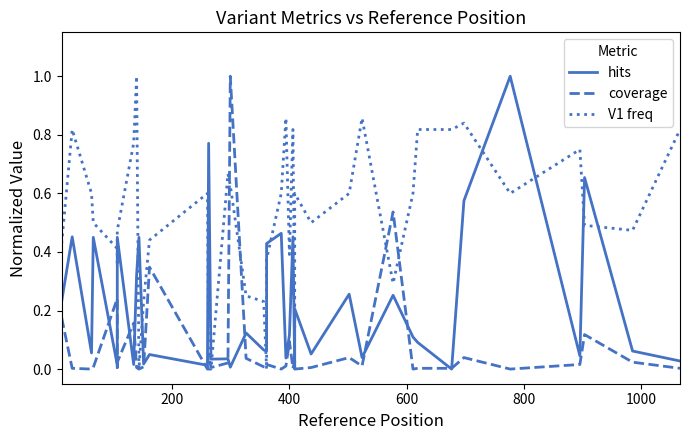

What is the difference between the highest and lowest values at 600?

0.5